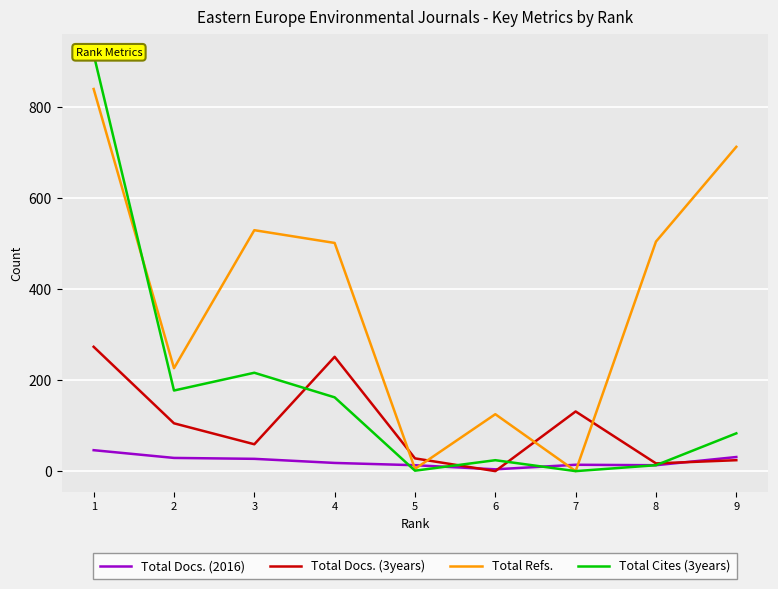

What is the average value of the Total Docs. (3years) series?

99